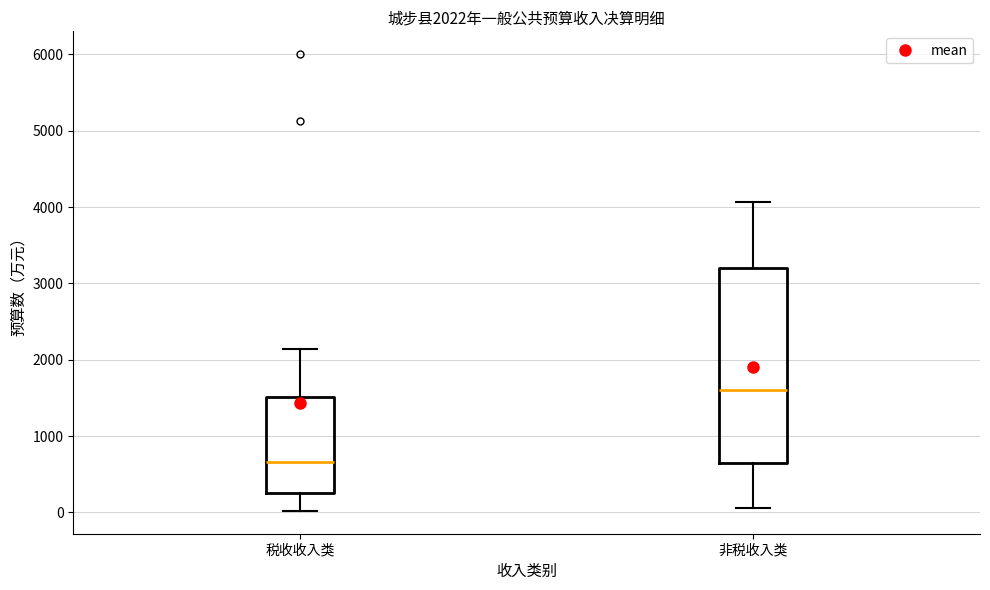

Which box is the tallest, from its lower edge to its upper edge?

非税收入类